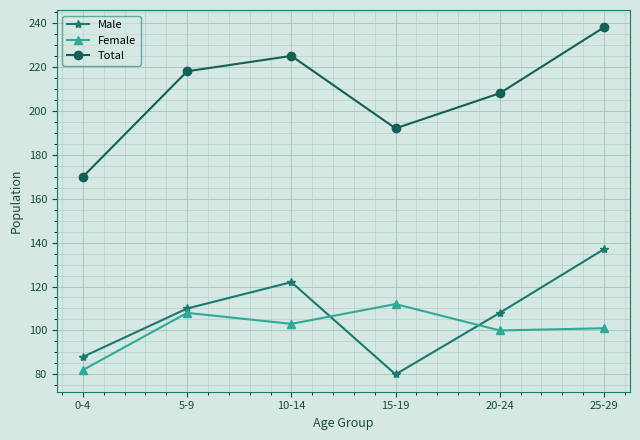

True or false: Total has more than 0 points higher than both neighbors.

True